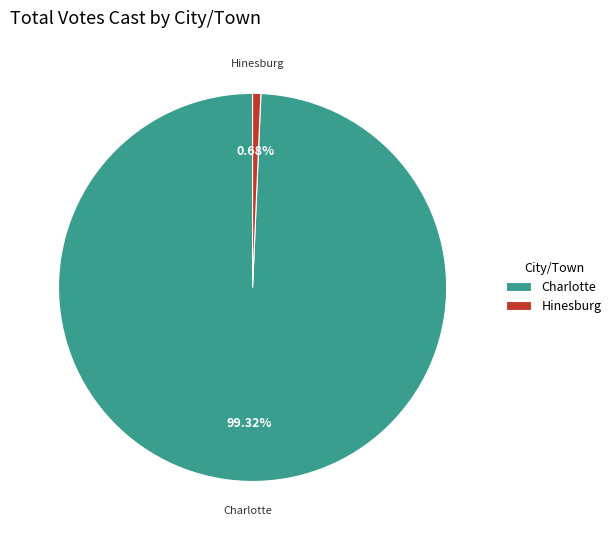

What is the ratio of the value at Charlotte to the value at Hinesburg?

145.2